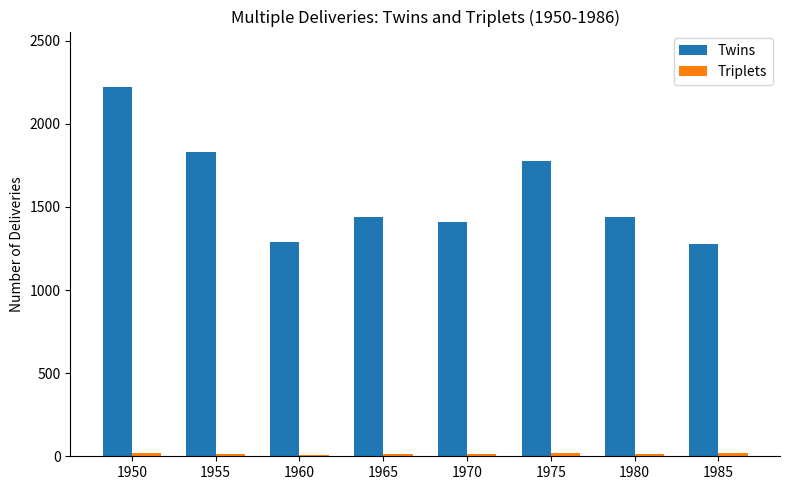

At which label does Twins reach its peak?

1950